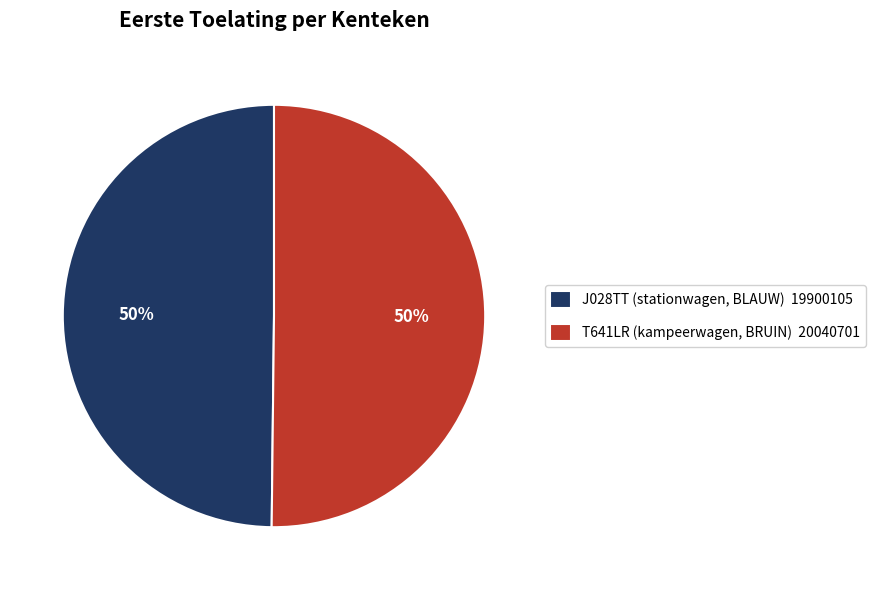

Count the number of slices in the pie.

2